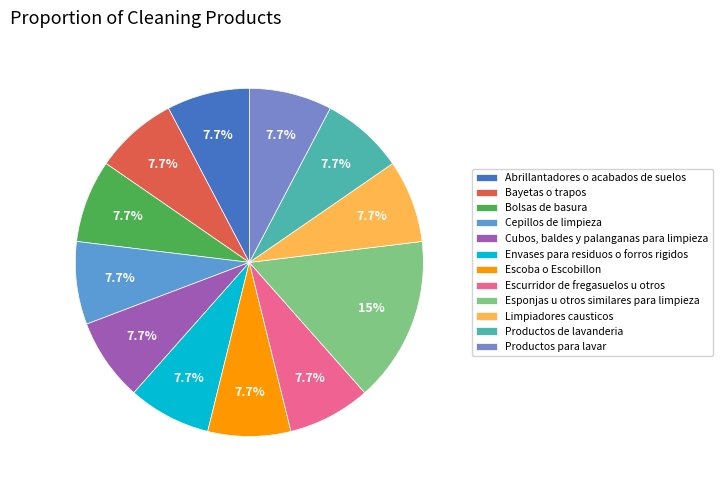

Combined, what portion of the pie is Productos de lavanderia and Cubos, baldes y palanganas para limpieza?

15.4%